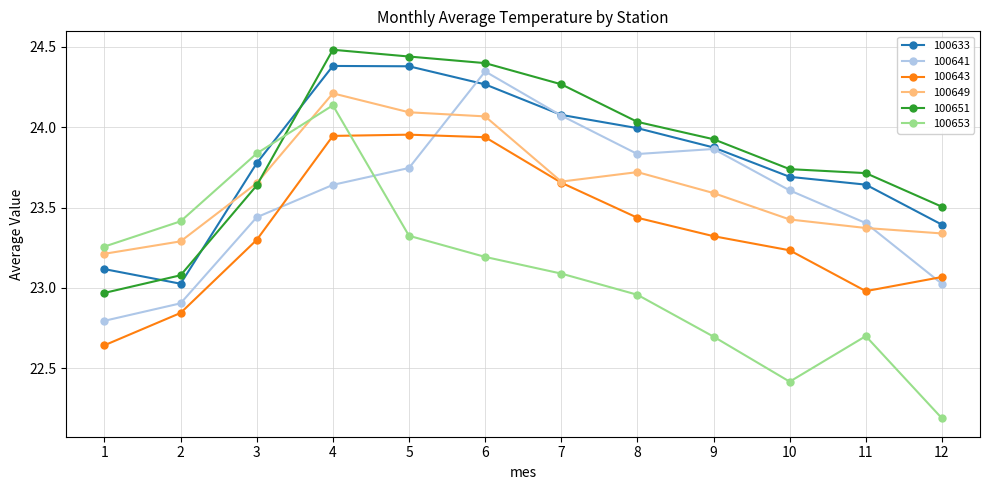

Which series ends up on top after the final intersection of 100641 and 100633?

100633